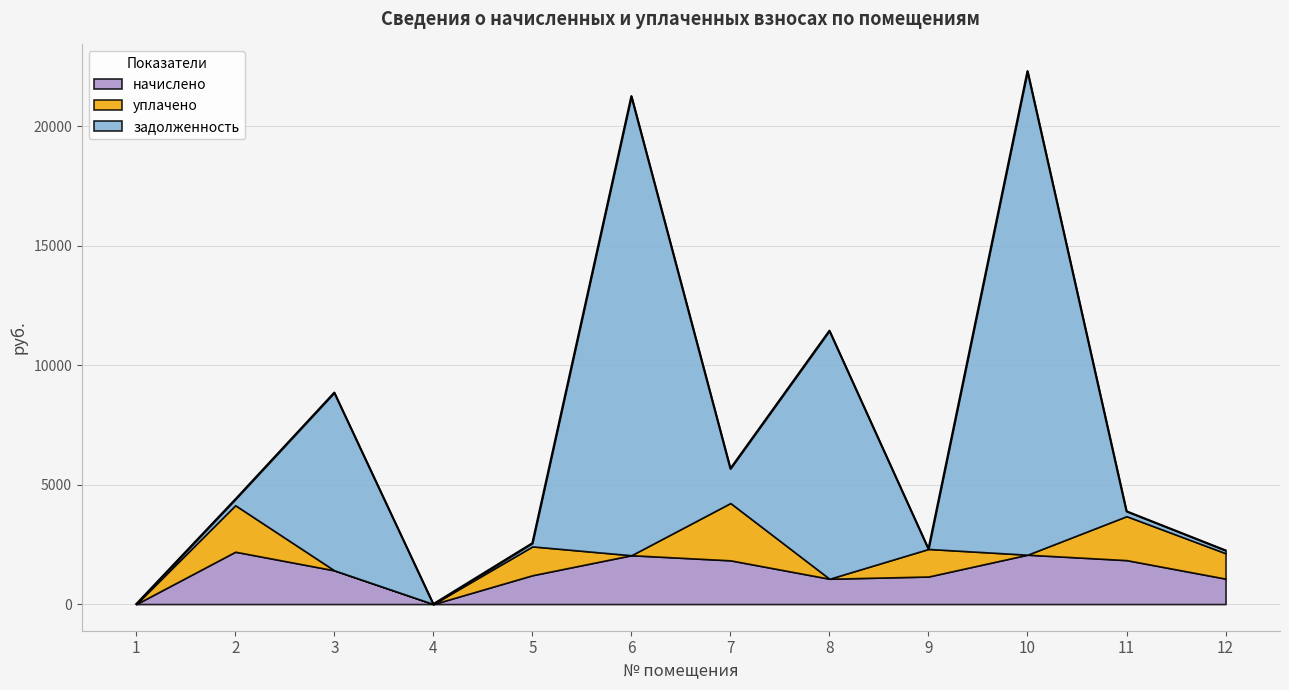

True or false: задолженность and начислено intersect in this chart.

True